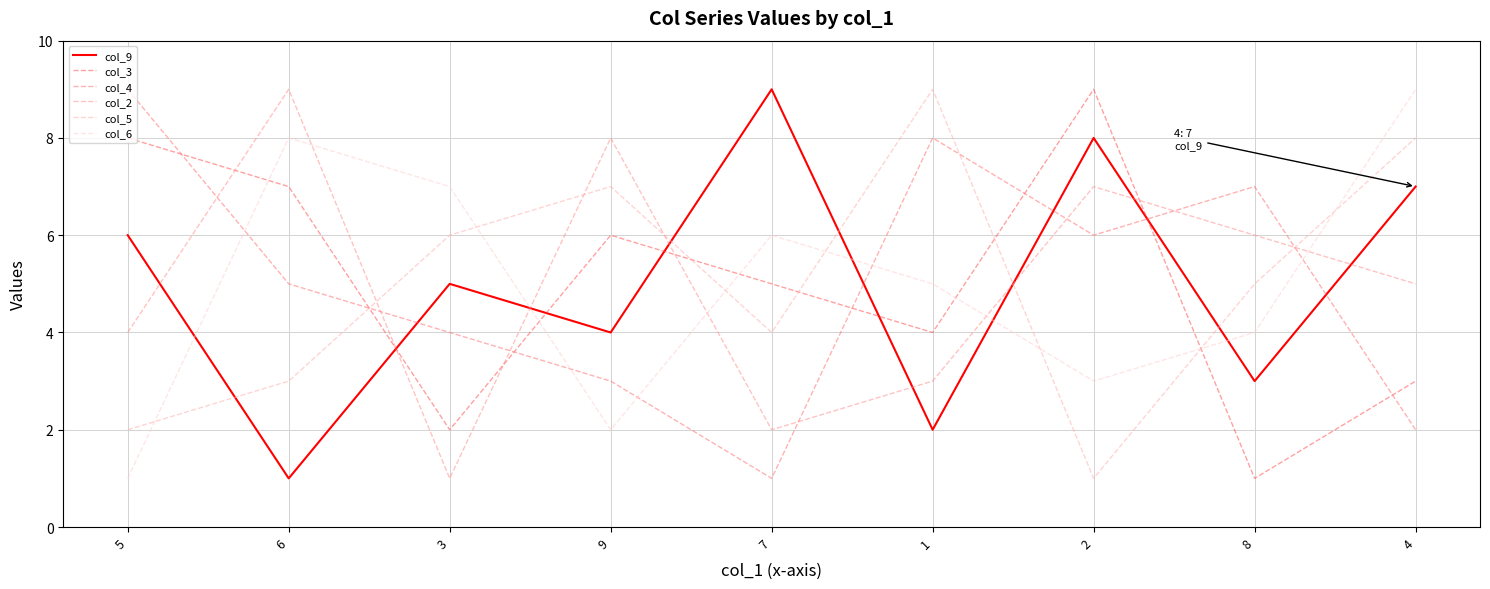

Reading right to left, what are all the values shown in this chart?

col_9: 4=7	8=3	2=8	1=2	7=9	9=4	3=5	6=1	5=6
col_3: 4=3	8=1	2=9	1=4	7=5	9=6	3=2	6=7	5=8
col_4: 4=2	8=7	2=6	1=8	7=1	9=3	3=4	6=5	5=9
col_2: 4=5	8=6	2=7	1=3	7=2	9=8	3=1	6=9	5=4
col_5: 4=8	8=5	2=1	1=9	7=4	9=7	3=6	6=3	5=2
col_6: 4=9	8=4	2=3	1=5	7=6	9=2	3=7	6=8	5=1